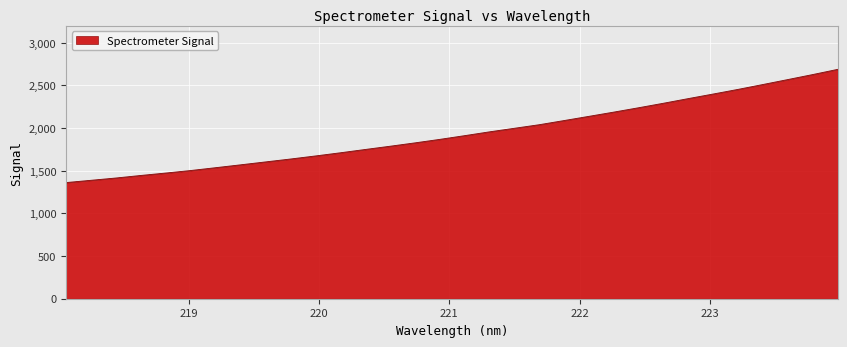

What is the greatest value displayed?

2689.3